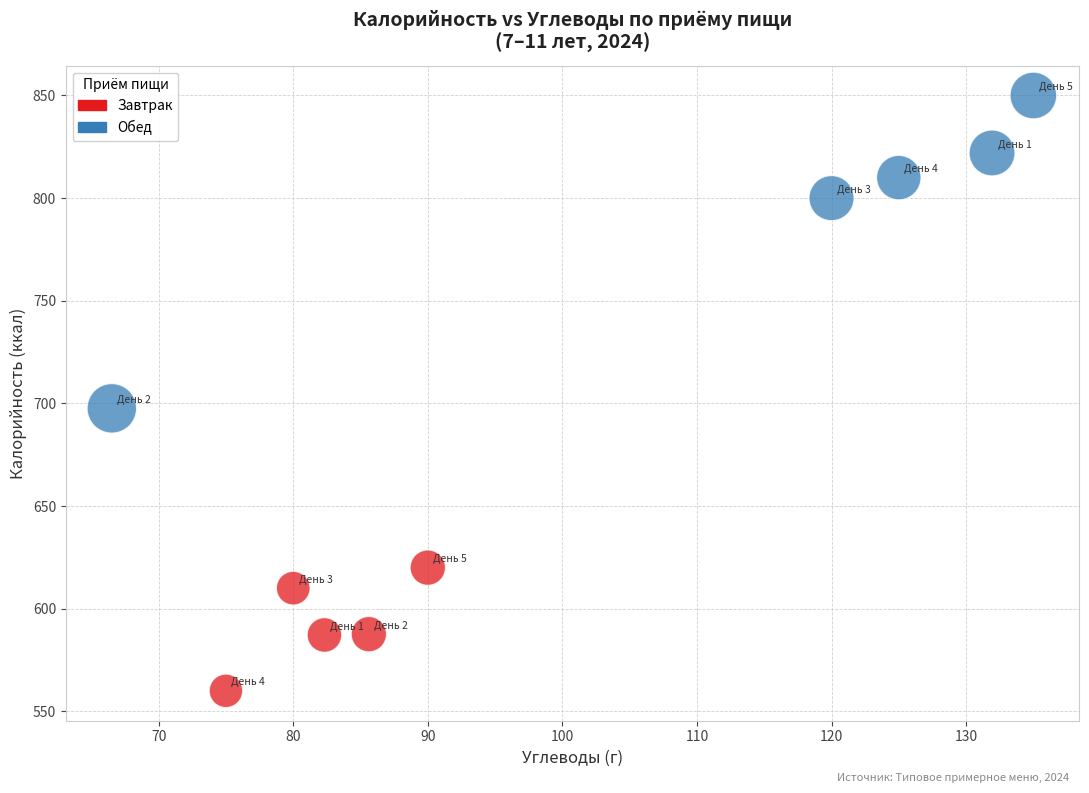

Which series has the widest spread of Y values?

Обед